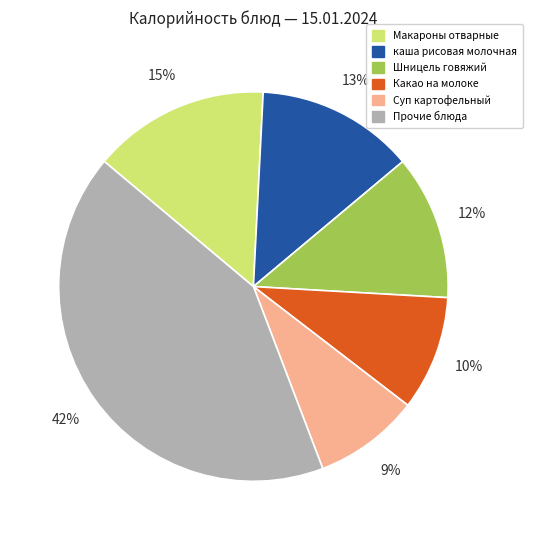

What percentage is the каша рисовая молочная slice, to the nearest percent?

13%